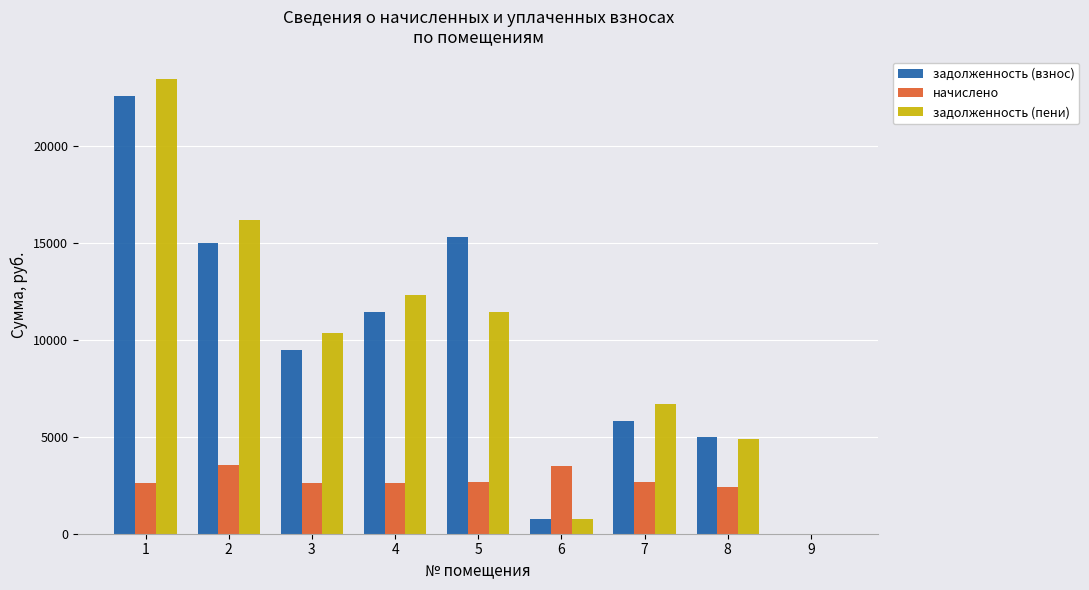

How many data points in задолженность (пени) are above 10377?

5